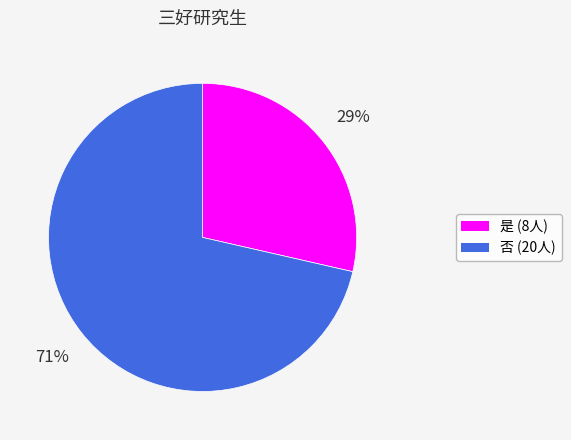

Is the sum of 是 and 否 greater than half?

Yes